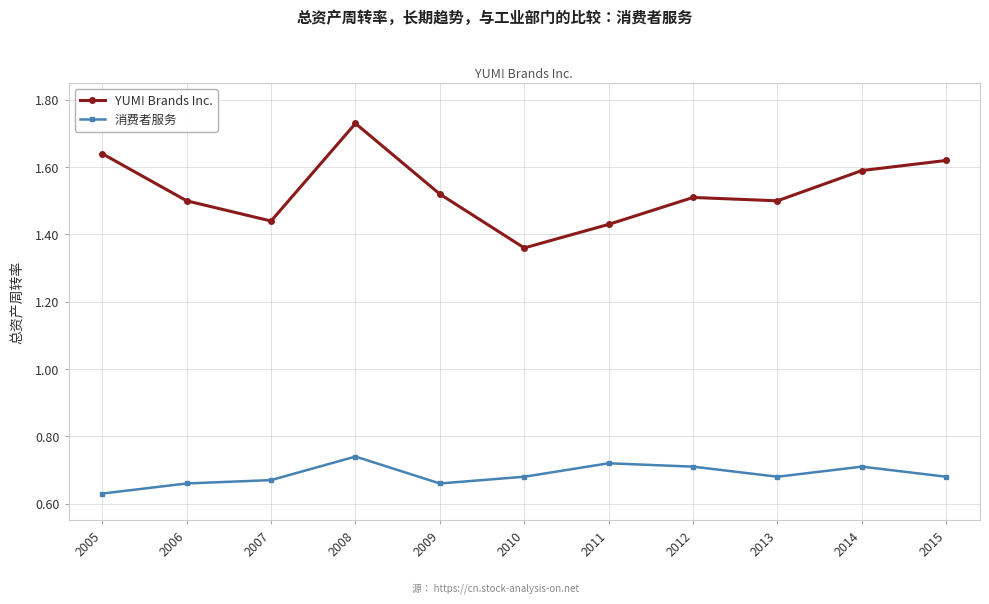

Where is YUM! Brands Inc. nearest to the value 1?

2010